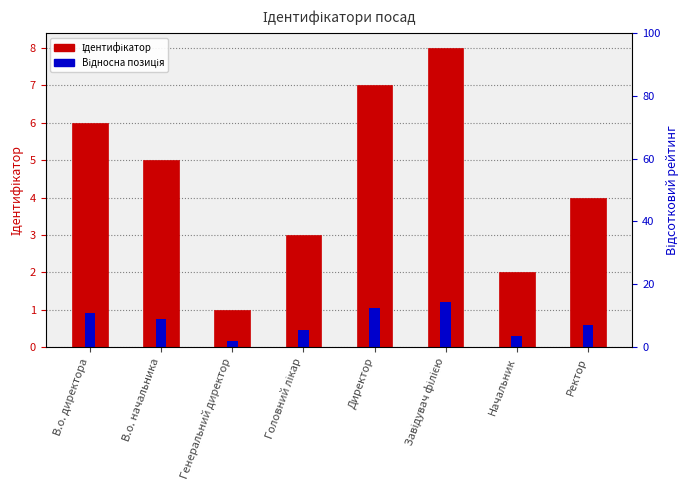

Is the value of Ідентифікатор at В.о. директора greater than the value of Відносна позиція at Ректор?

Yes